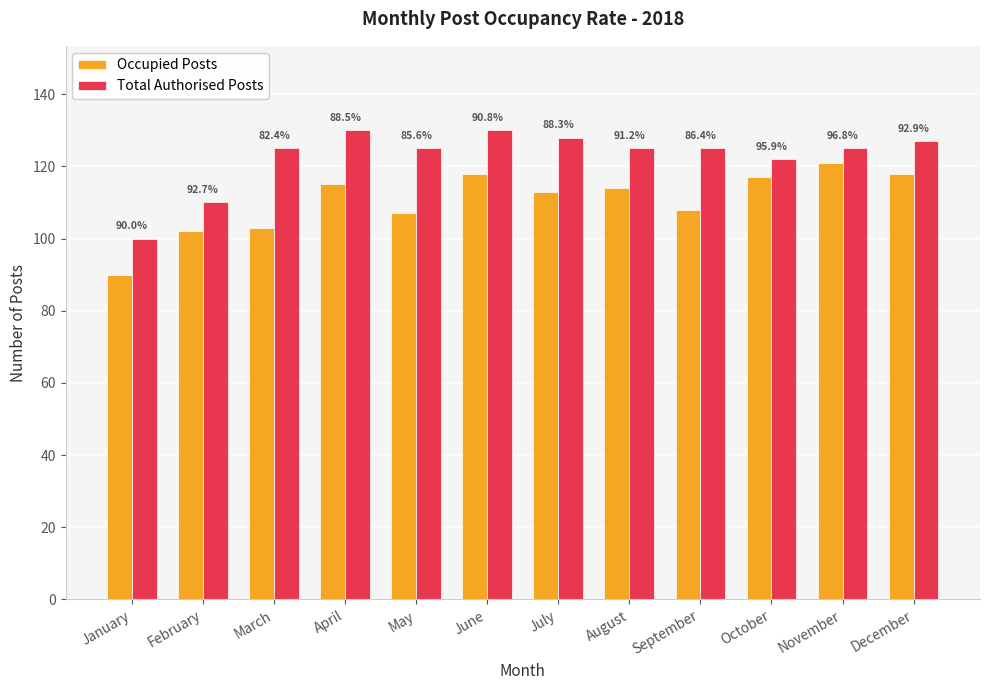

How many groups of bars are there?

12